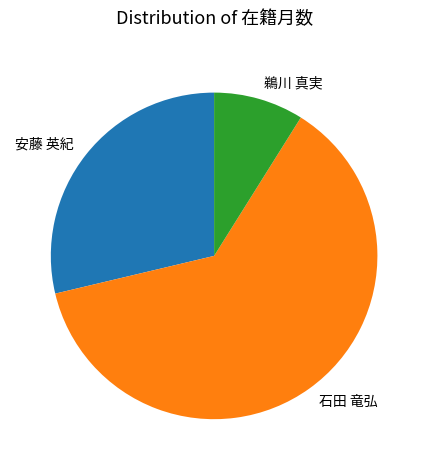

Count the number of slices in the pie.

3